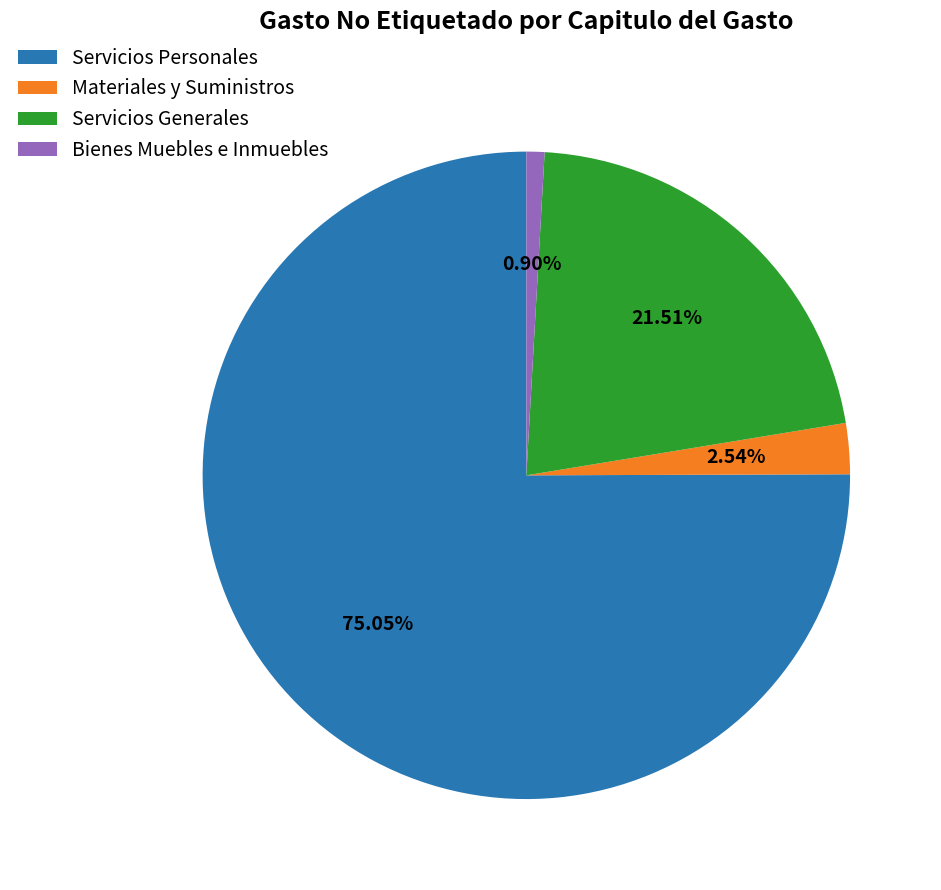

What percentage is the Servicios Generales slice, to the nearest percent?

22%